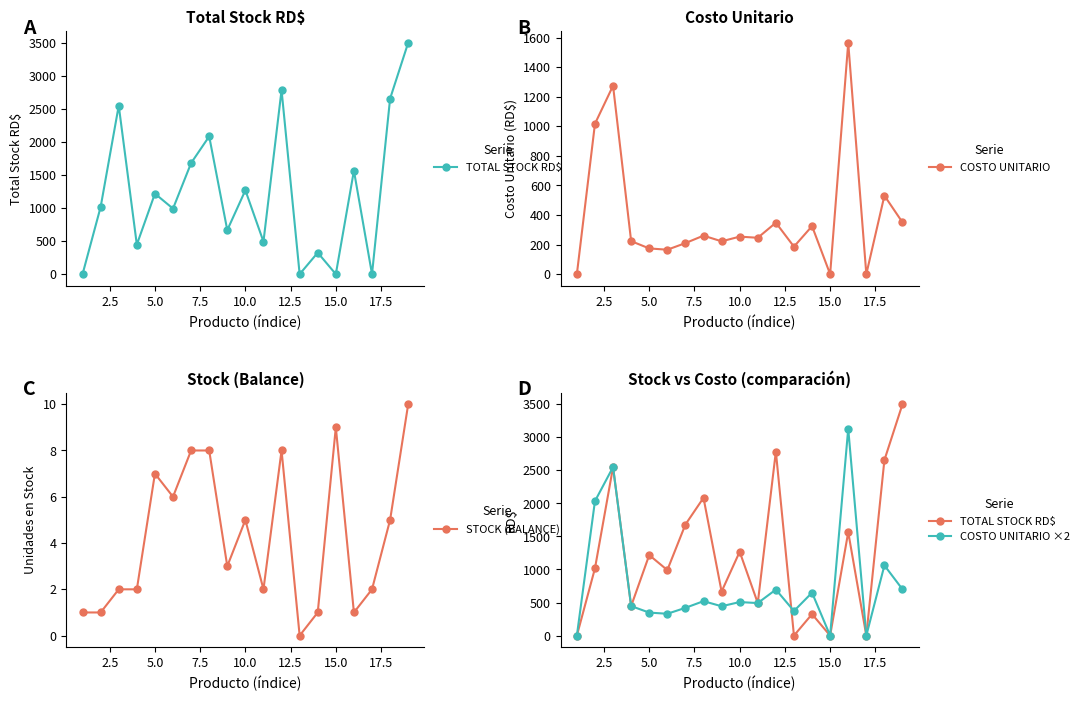

Reading left to right, what are all the values shown in this chart?

TOTAL STOCK RD$: 0.0	1017.0	2548.8	446.5	1218.0	991.2	1680.0	2084.0	666.0	1268.5	492.0	2784.0	0.0	324.8	0.0	1565.0	0.0	2655.0	3500.0
COSTO UNITARIO: 0.0	1017.0	1274.4	223.2	174.0	165.2	210.0	260.5	222.0	253.7	246.0	348.0	186.0	324.8	0.0	1565.0	0.0	531.0	350.0
STOCK (BALANCE): 1.0	1.0	2.0	2.0	7.0	6.0	8.0	8.0	3.0	5.0	2.0	8.0	0.0	1.0	9.0	1.0	2.0	5.0	10.0
COSTO UNITARIO ×2: 0.0	2033.9	2548.8	446.5	348.0	330.4	420.0	521.0	444.0	507.4	492.0	696.0	372.0	649.6	0.0	3130.0	0.0	1062.0	700.0